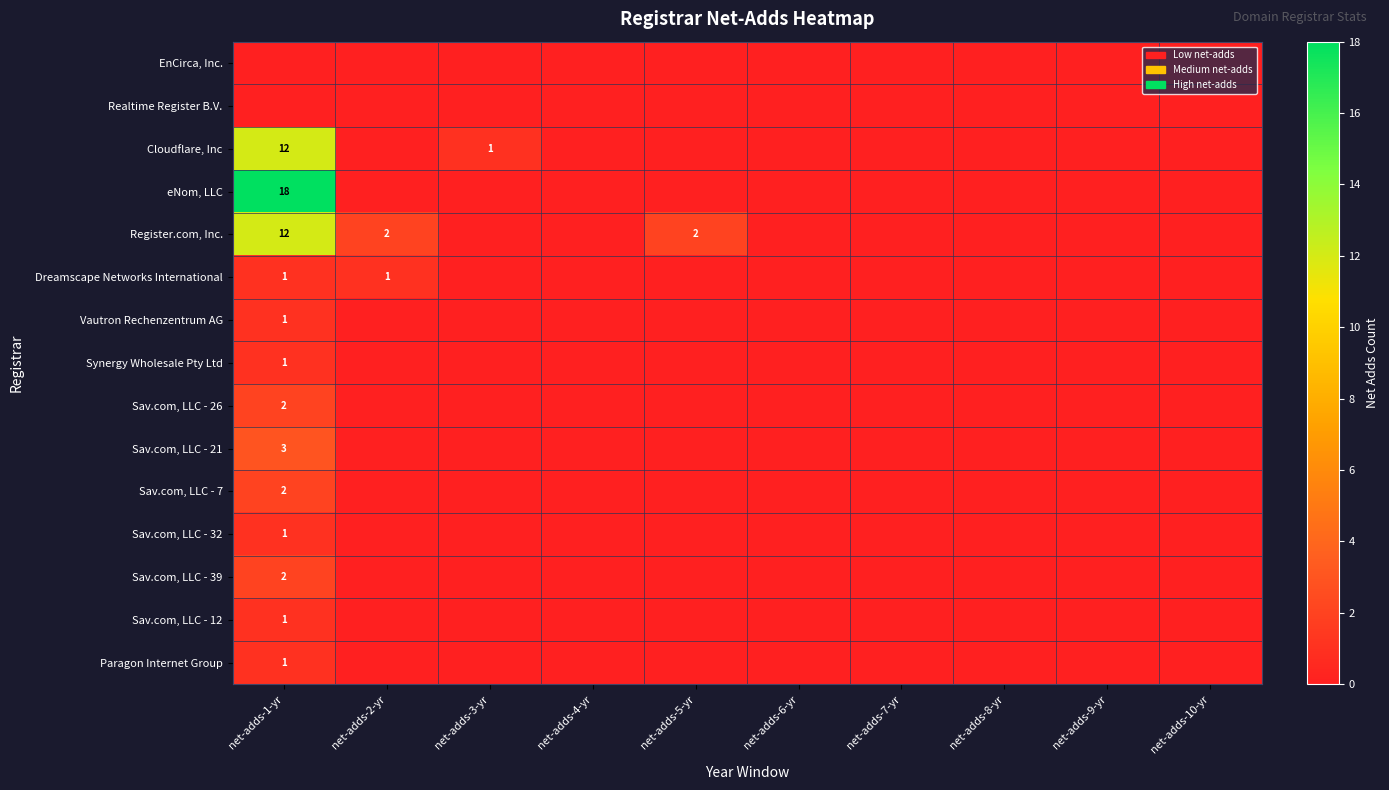

The value of Dreamscape Networks International at net-adds-1-yr is 1. True or false?

True